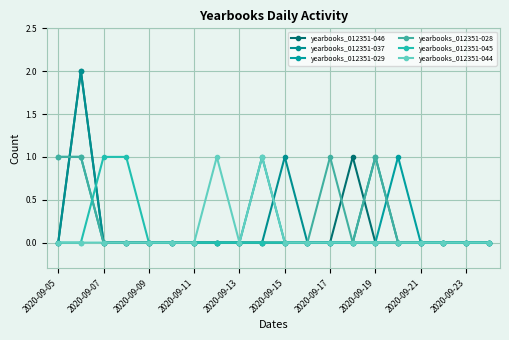

List the series in order of their peak value, highest first.

yearbooks_012351-046, yearbooks_012351-037, yearbooks_012351-029, yearbooks_012351-028, yearbooks_012351-045, yearbooks_012351-044